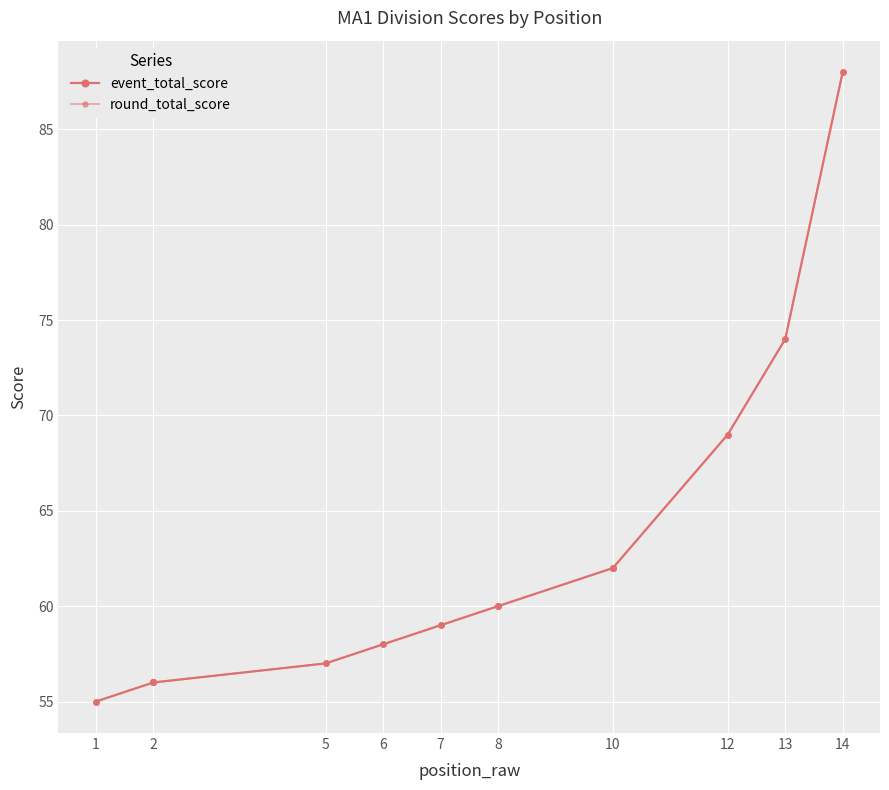

How many series are shown in this chart?

2